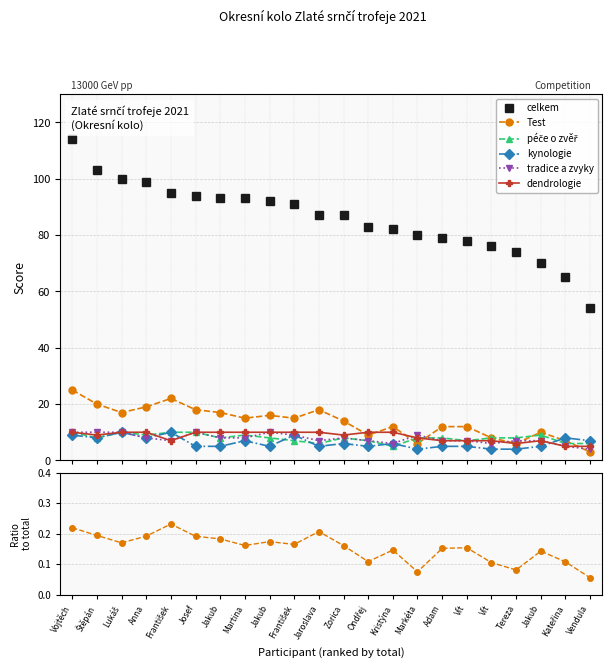

Is this an area chart (filled region under the line)?

No